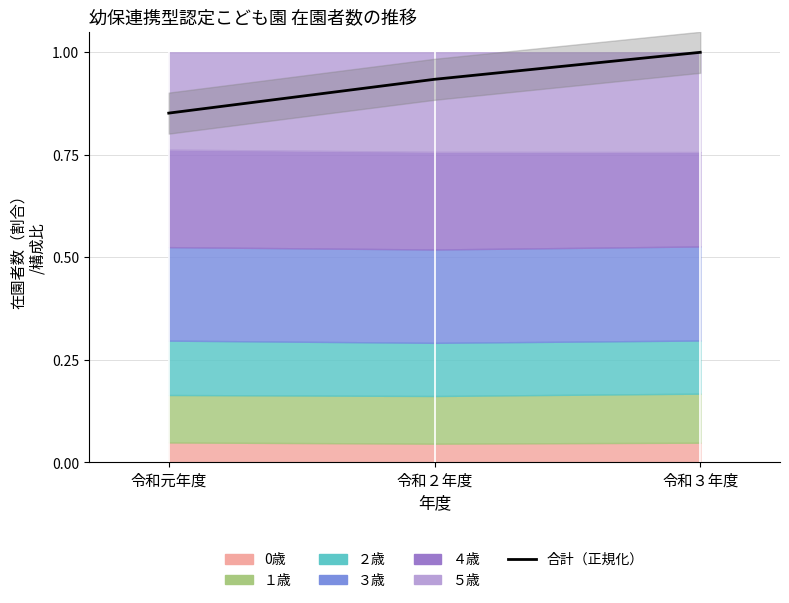

List the labels in order of value, largest first.

令和３年度, 令和２年度, 令和元年度